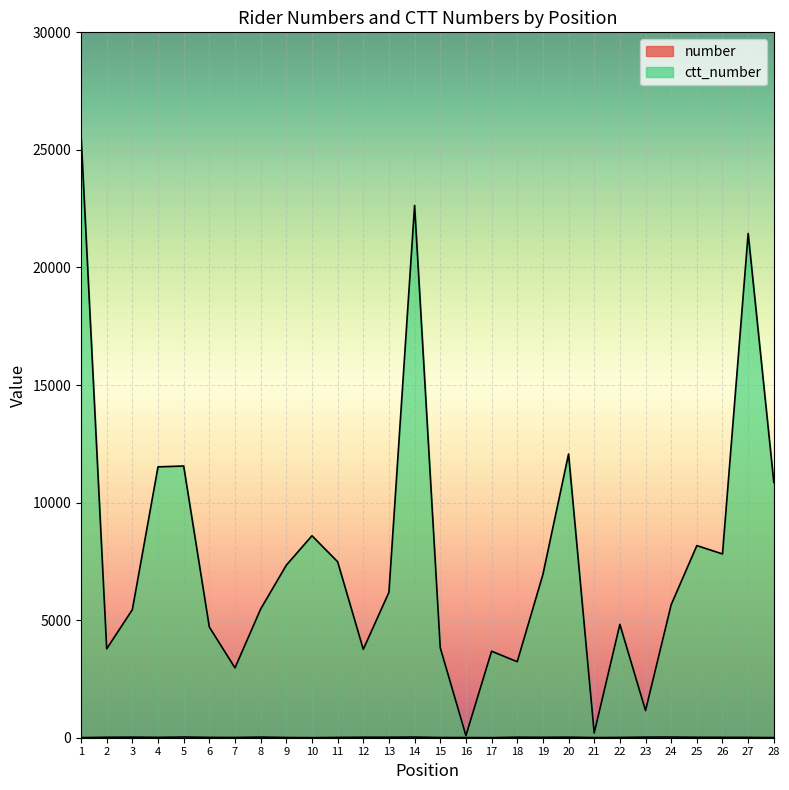

Reading left to right, what are all the values shown in this chart?

number: 5	20	25	16	30	15	11	27	10	3	13	22	21	28	9	8	4	23	18	24	7	12	26	29	19	17	14	6
ctt_number: 25653	3782	5447	11520	11556	4707	2971	5473	7338	8590	7485	3760	6186	22637	3828	93	3679	3233	6941	12065	201	4823	1155	5659	8171	7816	21448	10860